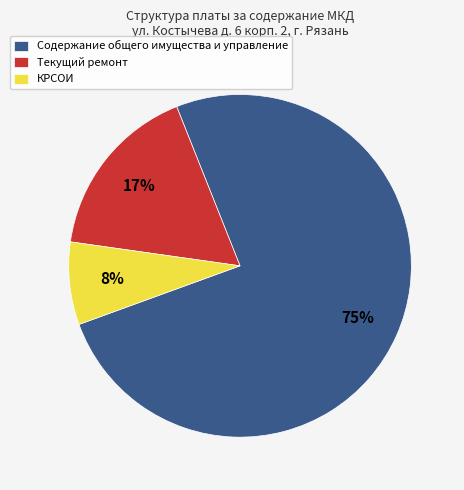

How many slices are in this pie chart?

3